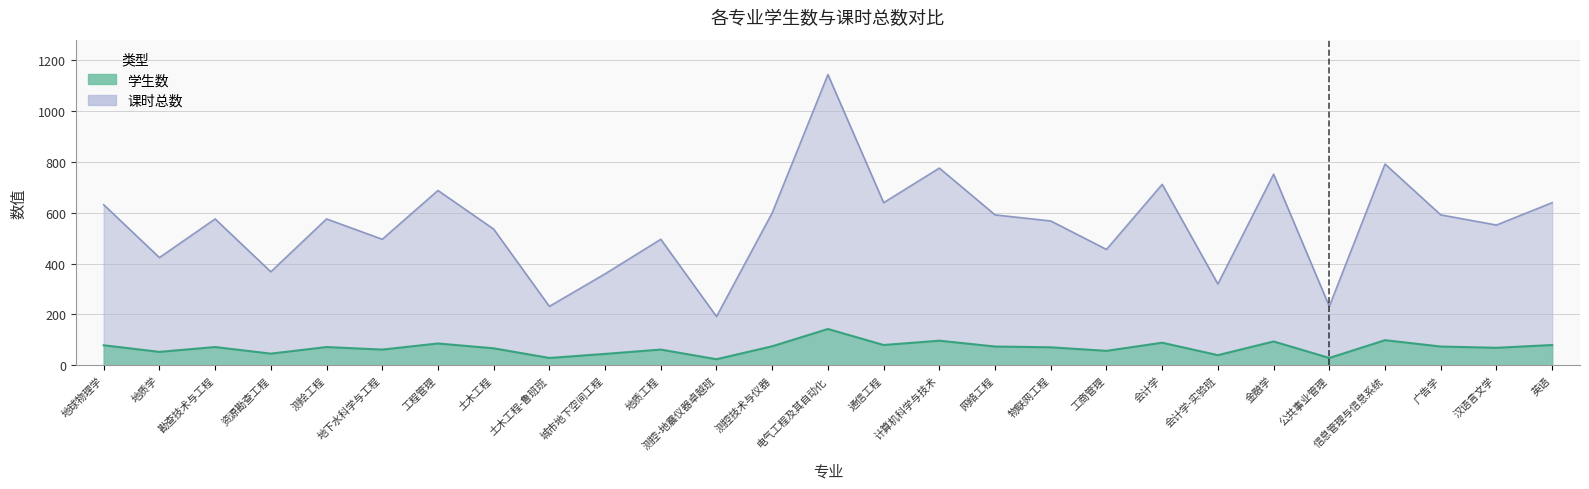

At how many categories does at least one series exceed 1101?

1